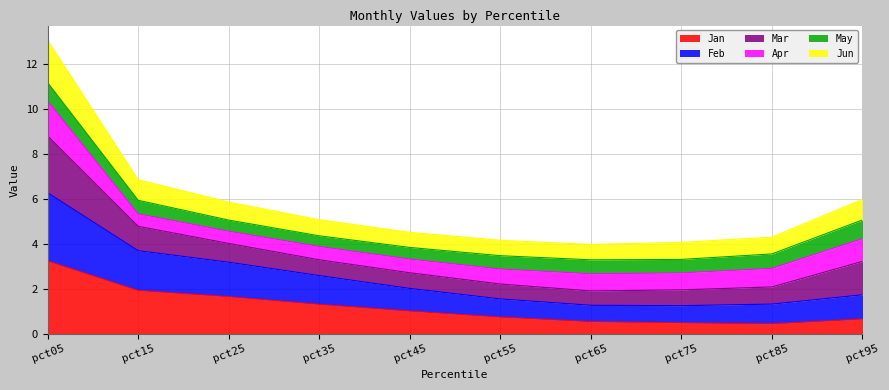

At which category does the chart reach its peak across all series?

pct05